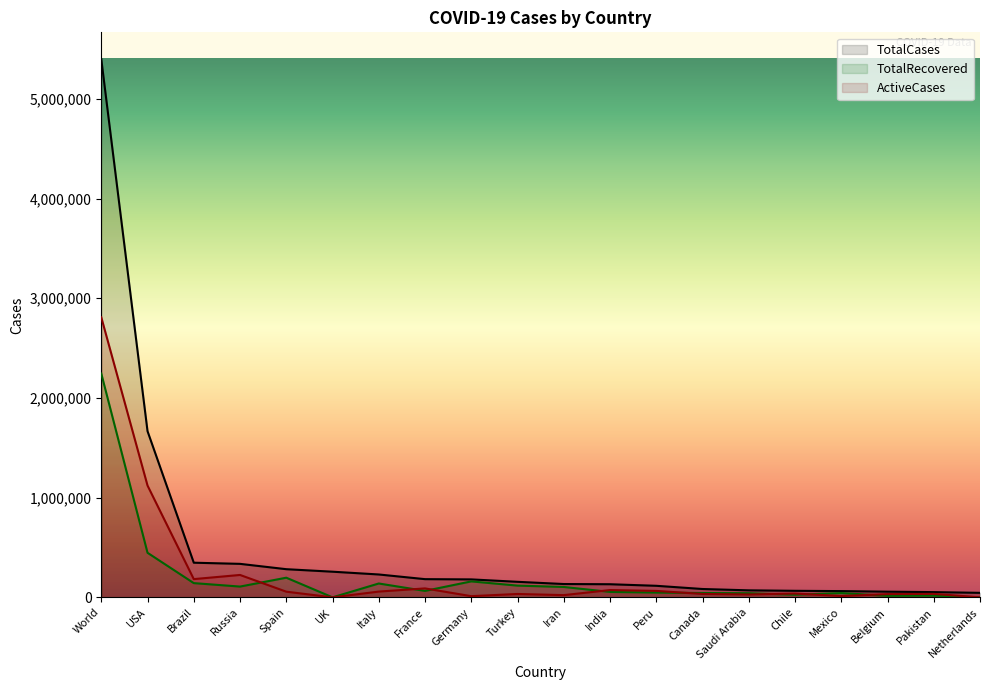

What is the average value of the ActiveCases series?

246397